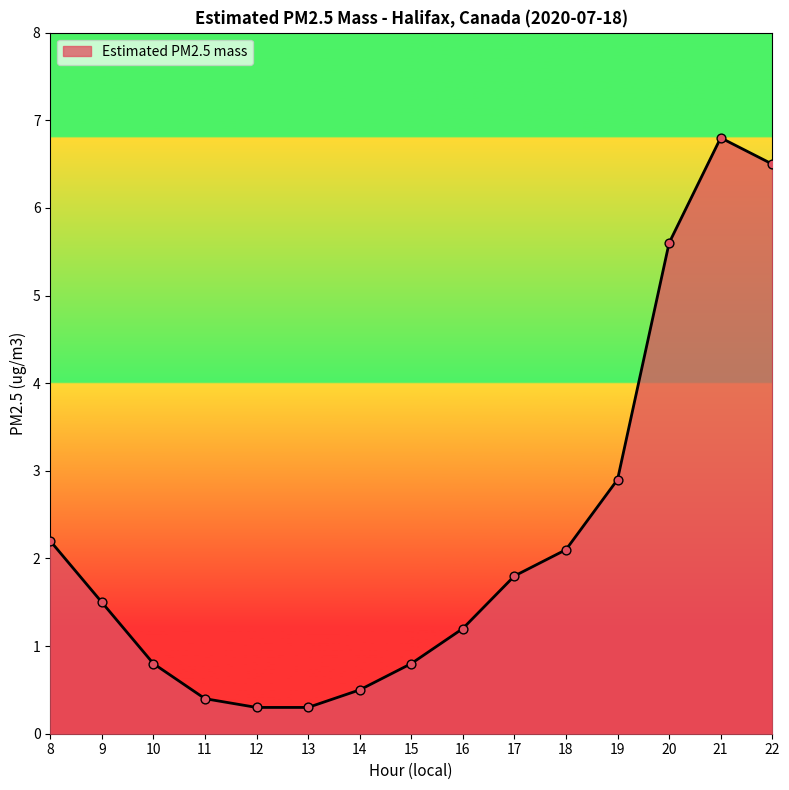

Approximately how many times larger is the value at 18 compared to 17?

1.2